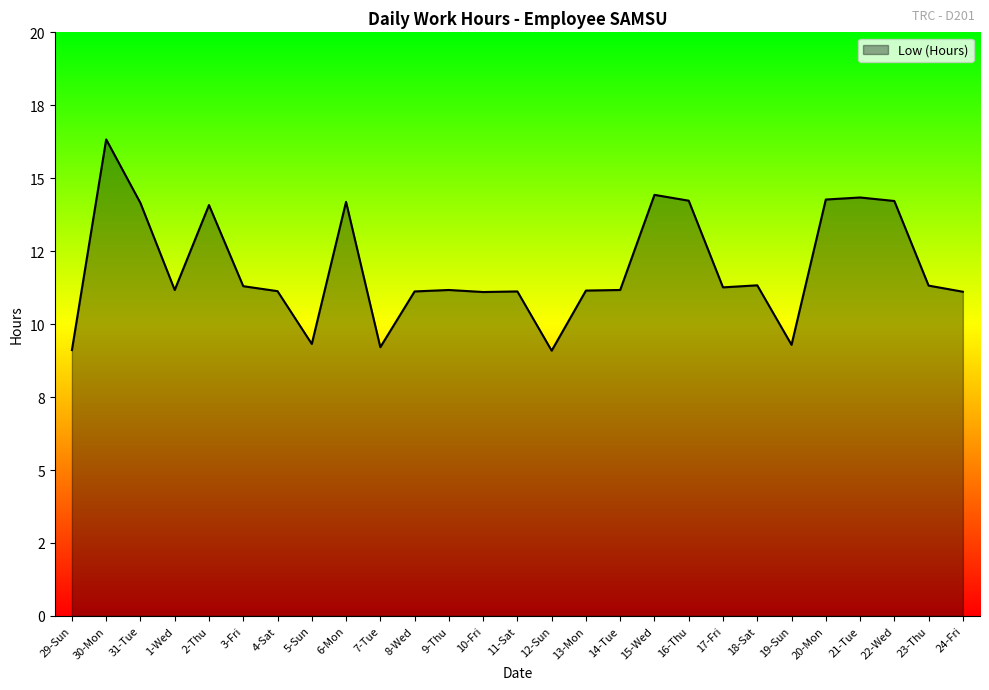

Rank the categories by value from highest to lowest.

30-Mon, 15-Wed, 21-Tue, 20-Mon, 16-Thu, 22-Wed, 6-Mon, 31-Tue, 2-Thu, 18-Sat, 23-Thu, 3-Fri, 17-Fri, 1-Wed, 9-Thu, 14-Tue, 13-Mon, 4-Sat, 8-Wed, 11-Sat, 24-Fri, 10-Fri, 5-Sun, 19-Sun, 7-Tue, 29-Sun, 12-Sun